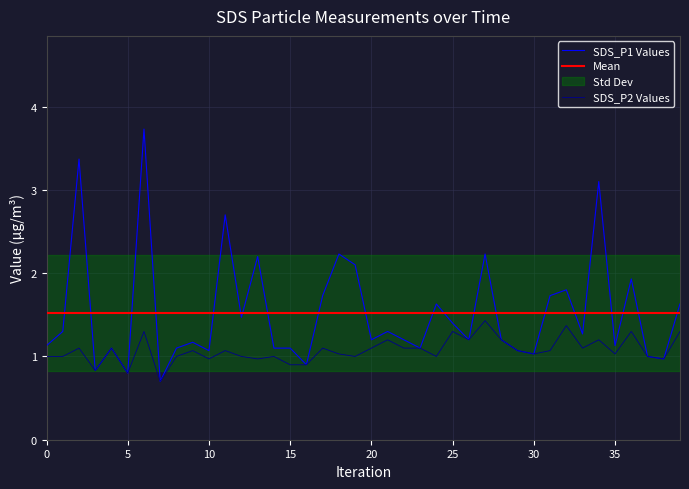

What is the label of the 14th point from the left?

13